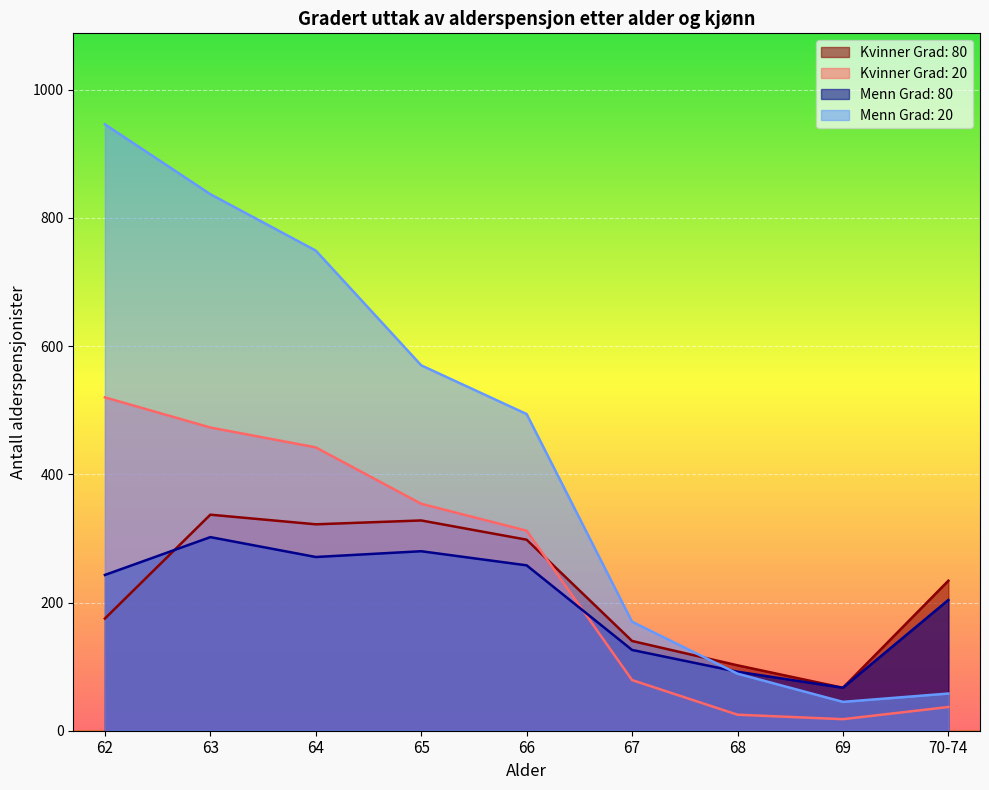

Which has a higher value, 63 or 68?

63